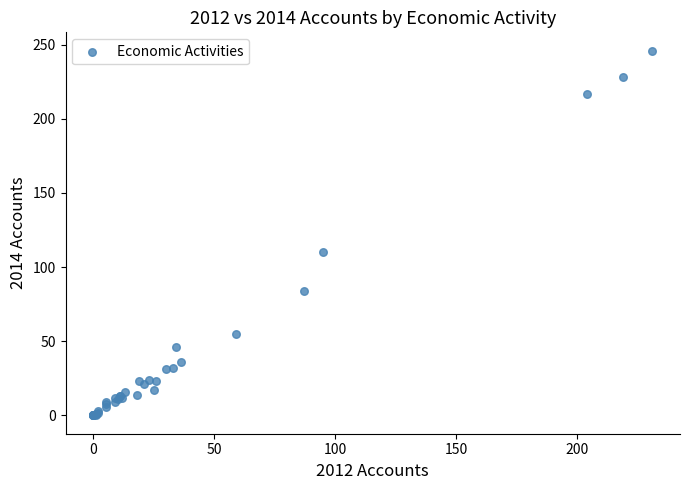

What Y value in the scatter plot is closest to 123?

110